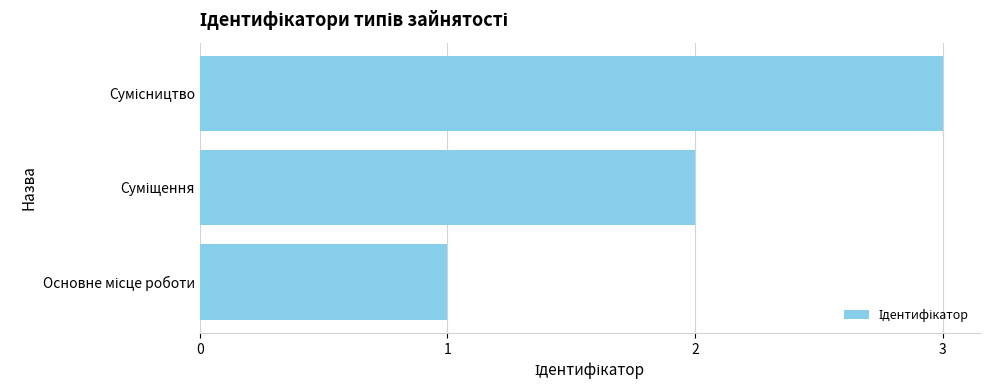

What is the difference between the maximum and minimum values?

2